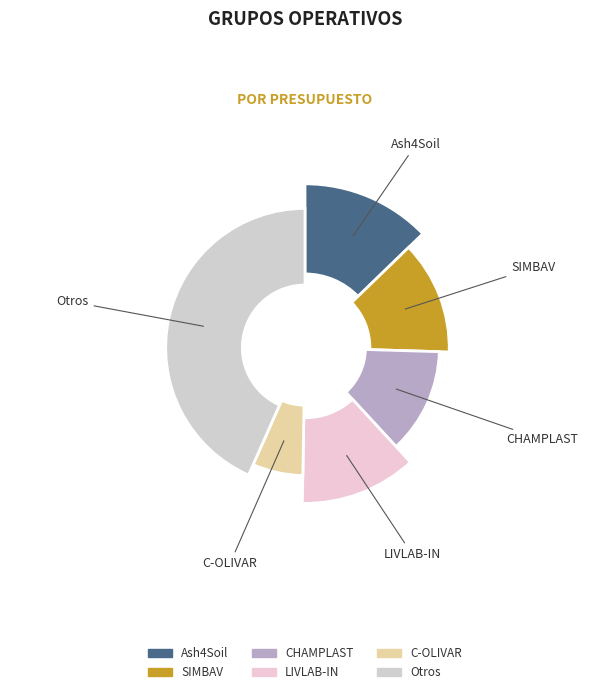

True or false: Ash4Soil accounts for 23% of the total.

False